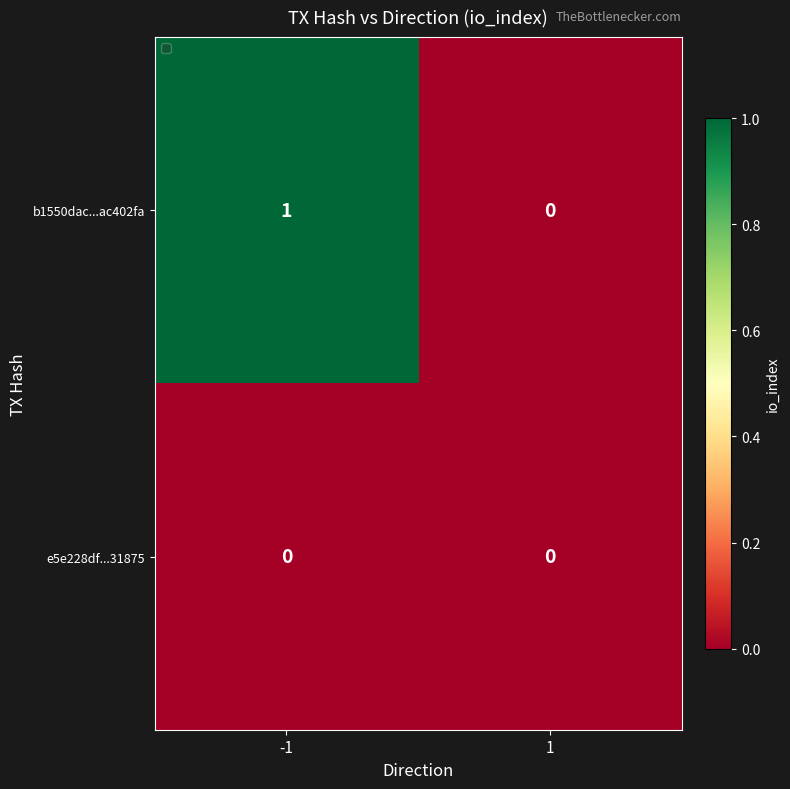

Which series changed the most between -1 and 1?

b1550dac...ac402fa